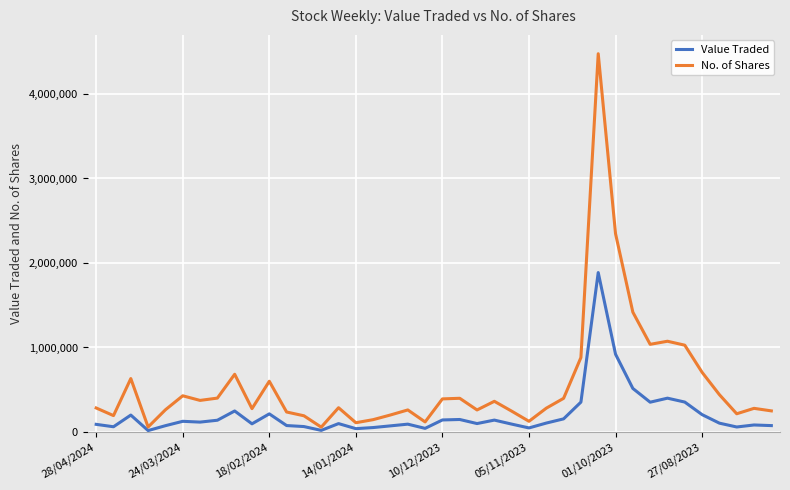

Which series has the largest total across all categories?

No. of Shares